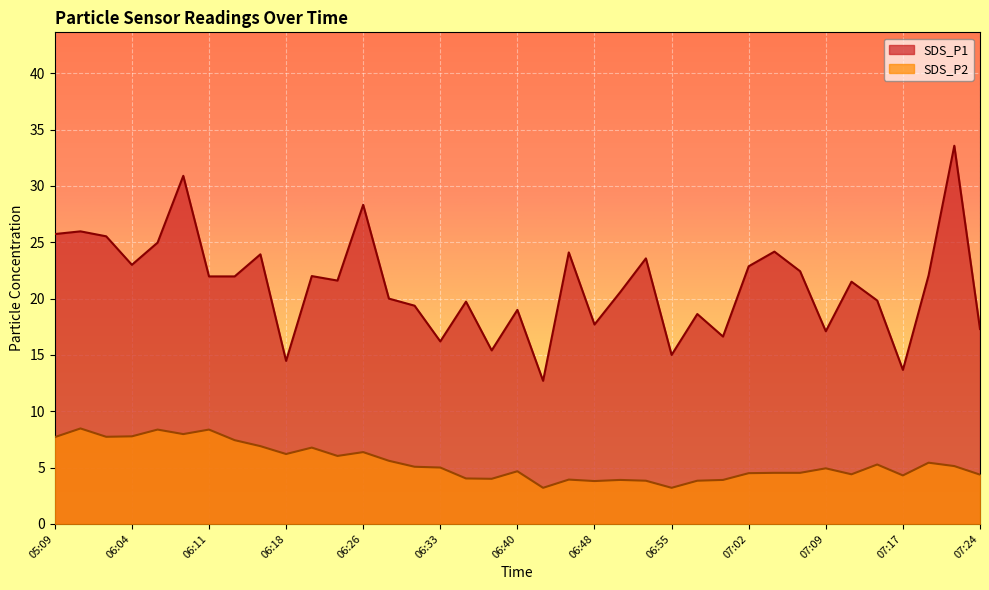

What are all the series names shown in the legend?

SDS_P1, SDS_P2